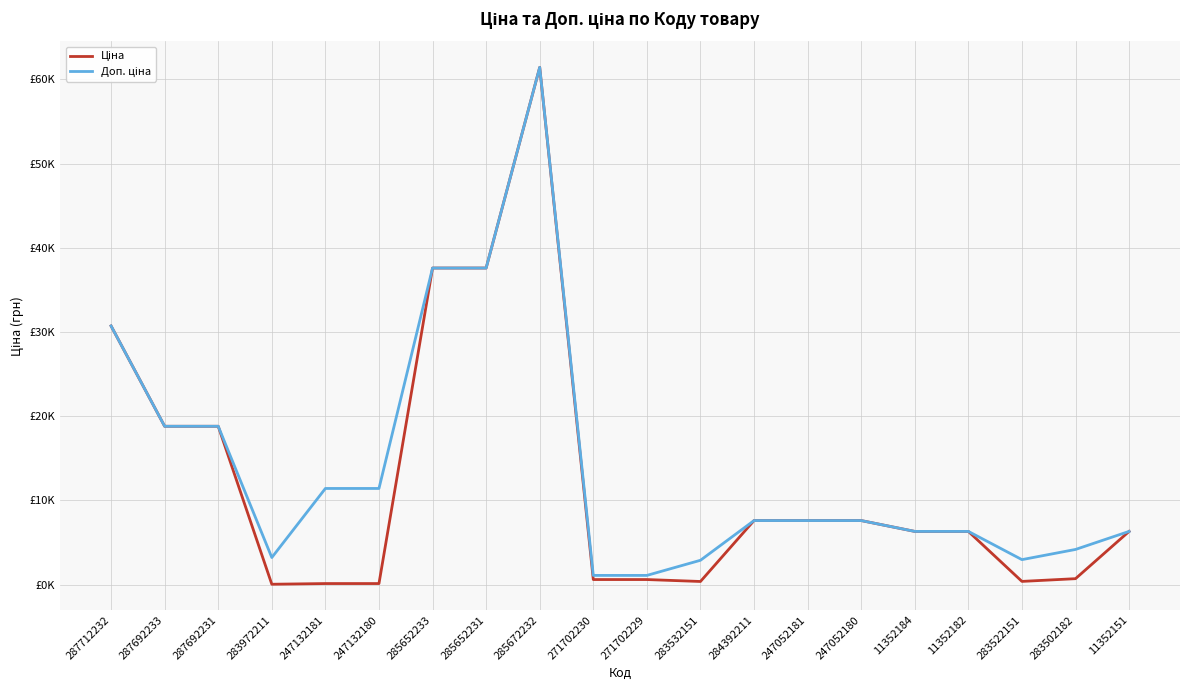

Is it true that Доп. ціна equals 9012.8 at 287692231?

False